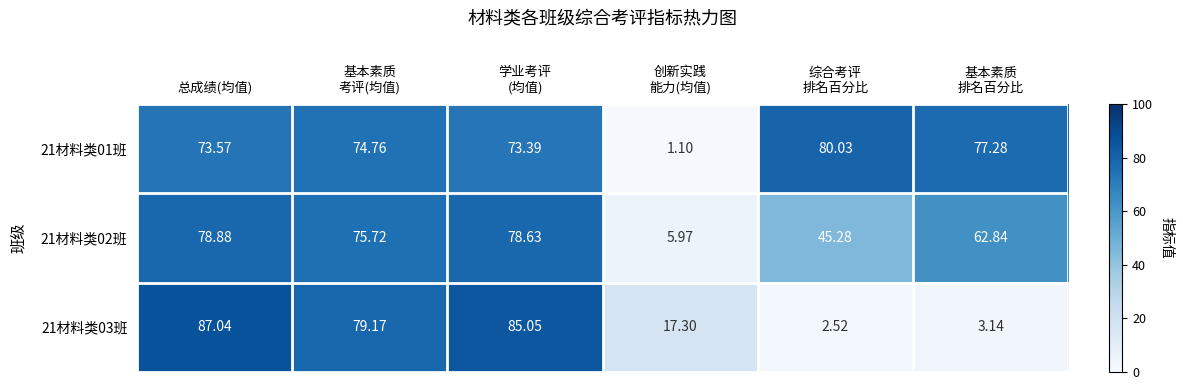

Where does the 21材料类03班 series first go above 79?

总成绩(均值)